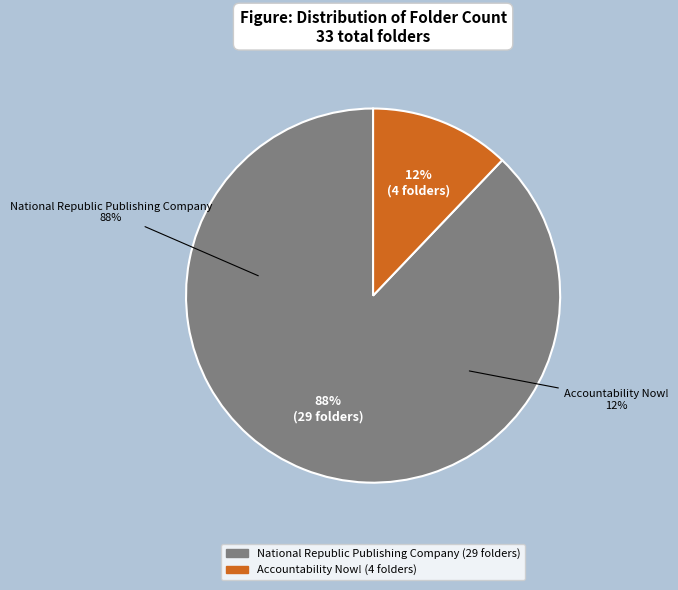

Combined, what portion of the pie is Accountability Now! and National Republic Publishing Company?

100.0%